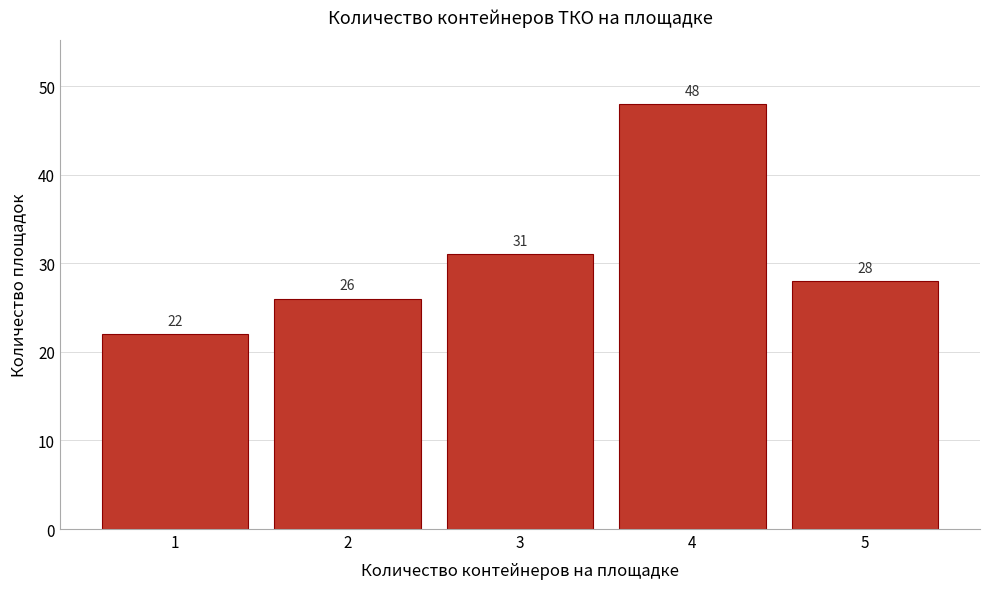

Reading left to right, list all the values displayed in this chart.

1=22	2=26	3=31	4=48	5=28